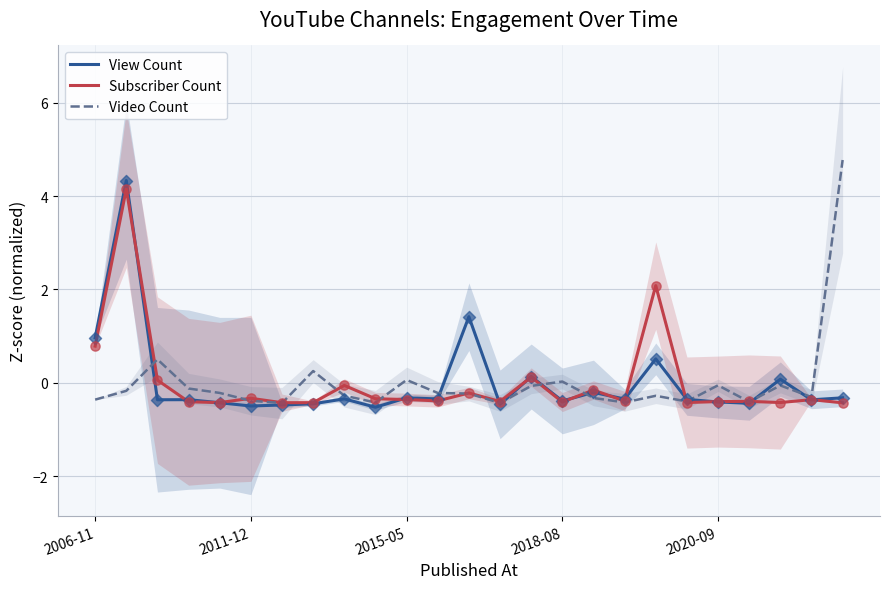

What is the minimum value for Subscriber Count?

-0.4